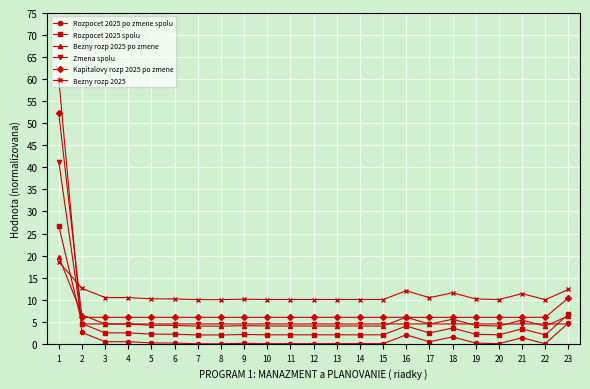

What is the minimum value for Bezny rozp 2025 po zmene?

4.0